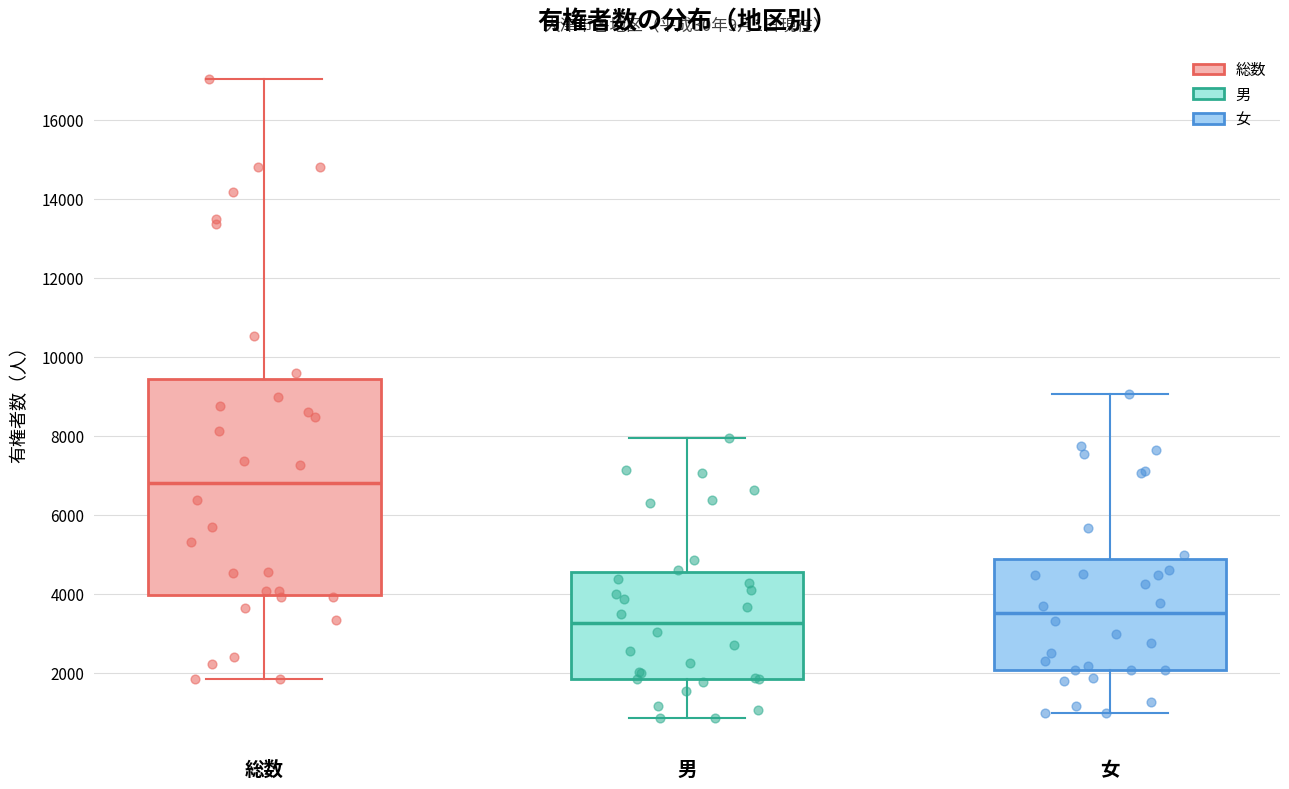

Reading left to right, read every box against the y-axis: the position of its median line, the range the box covers, and the ends of its whiskers. The values are not printed on the chart, so give them approximately, as read against the axis.

総数: median 6800, box 4000 to 9400, whiskers 1800 to 17000
男: median 3200, box 1800 to 4600, whiskers 800 to 8000
女: median 3600, box 2000 to 4800, whiskers 1000 to 9000